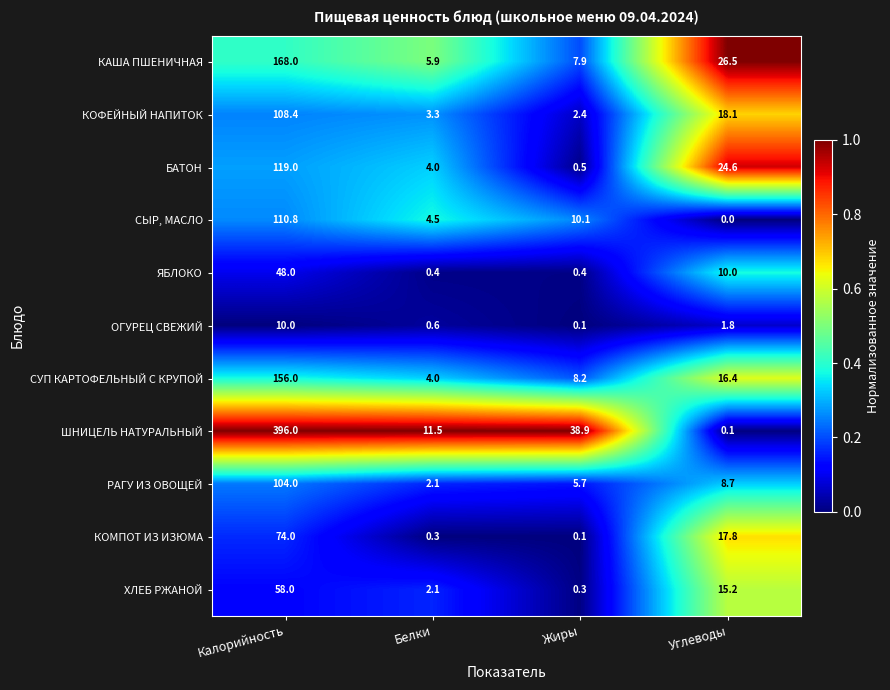

True or false: КОМПОТ ИЗ ИЗЮМА has a value of 37.9 at Калорийность.

False